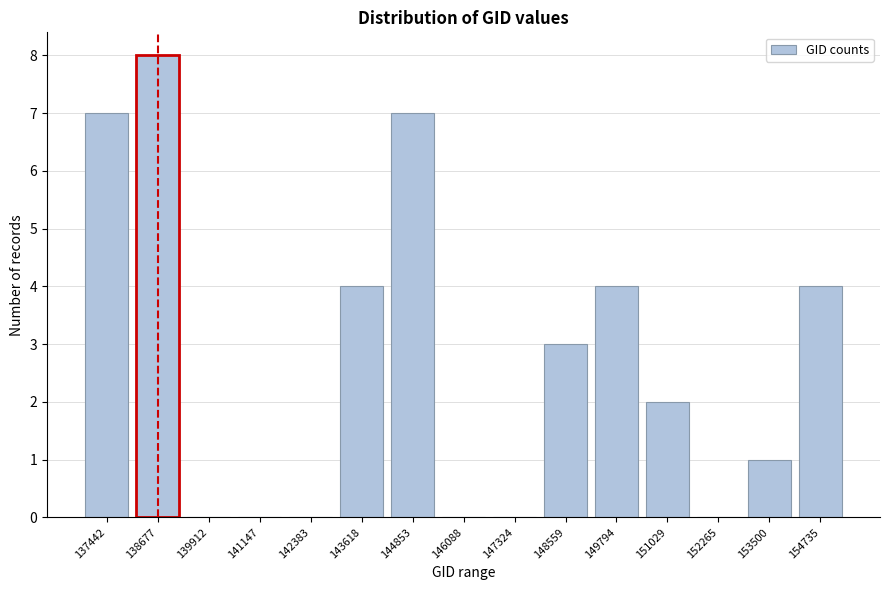

Reading left to right, extract all data points from this chart.

137442=7	138677=8	139912=0	141147=0	142383=0	143618=4	144853=7	146088=0	147324=0	148559=3	149794=4	151029=2	152265=0	153500=1	154735=4